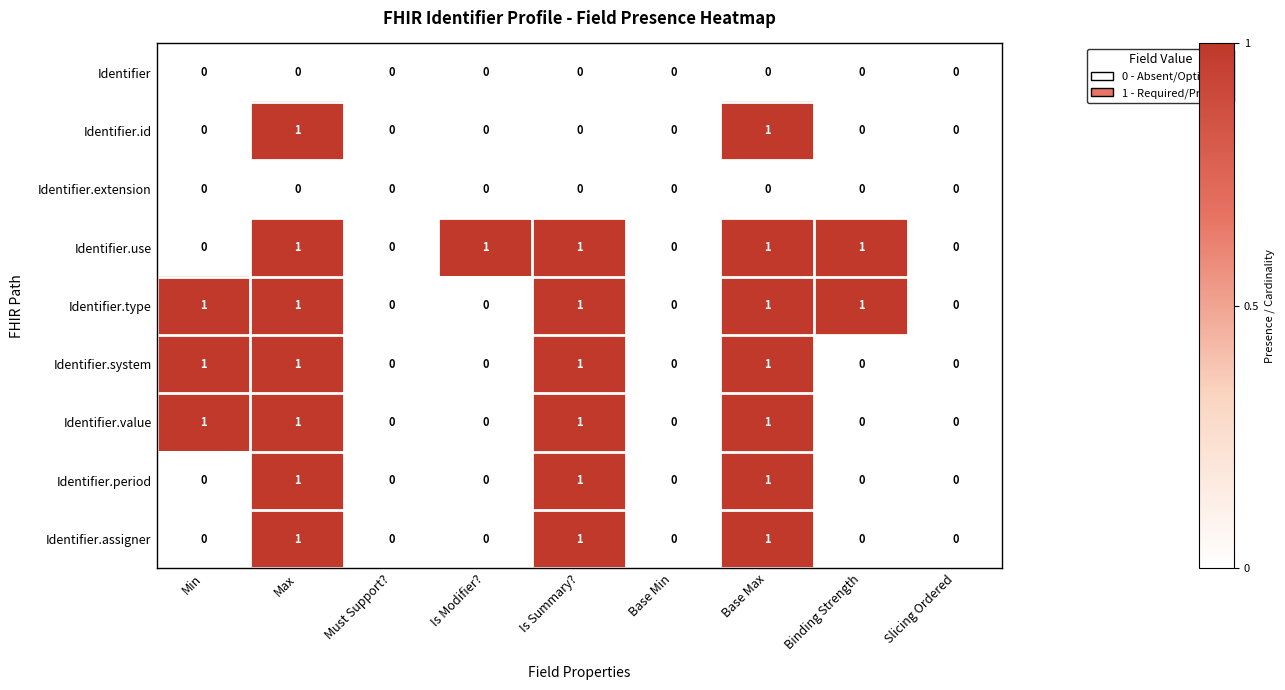

How many values in Identifier.system are above zero?

4